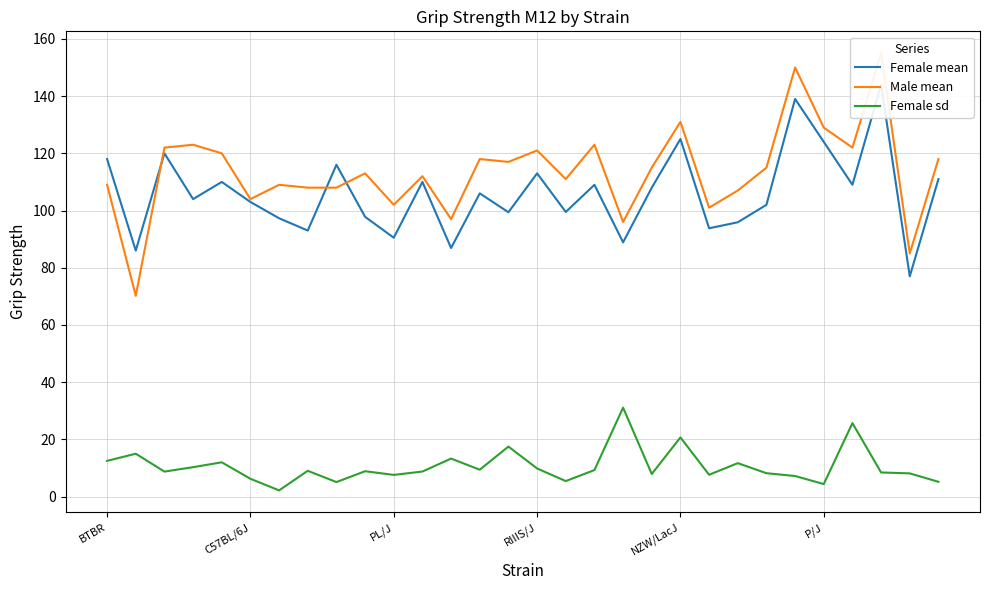

Is it true that Female sd equals 6.2 at C57BL/6J?

True